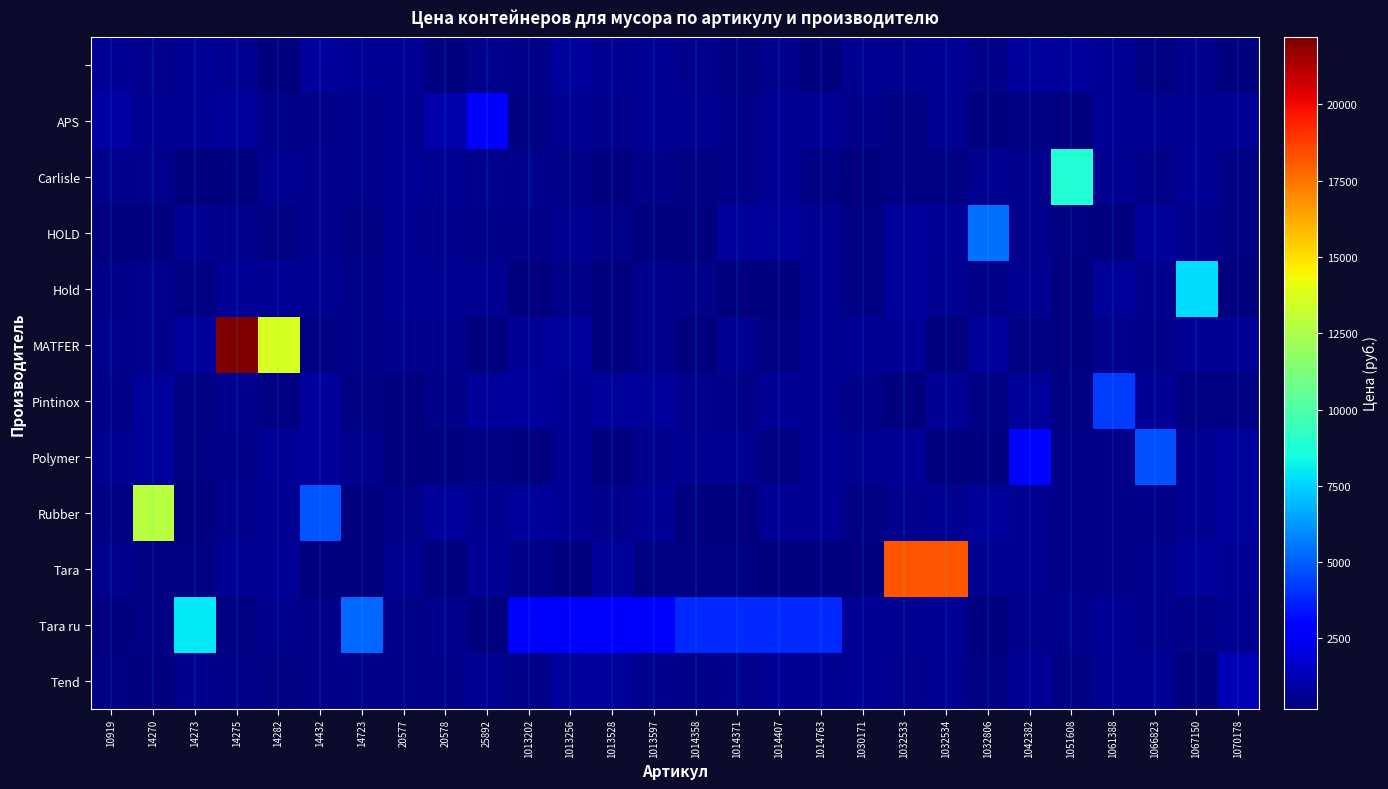

Count the number of data series in this chart.

12